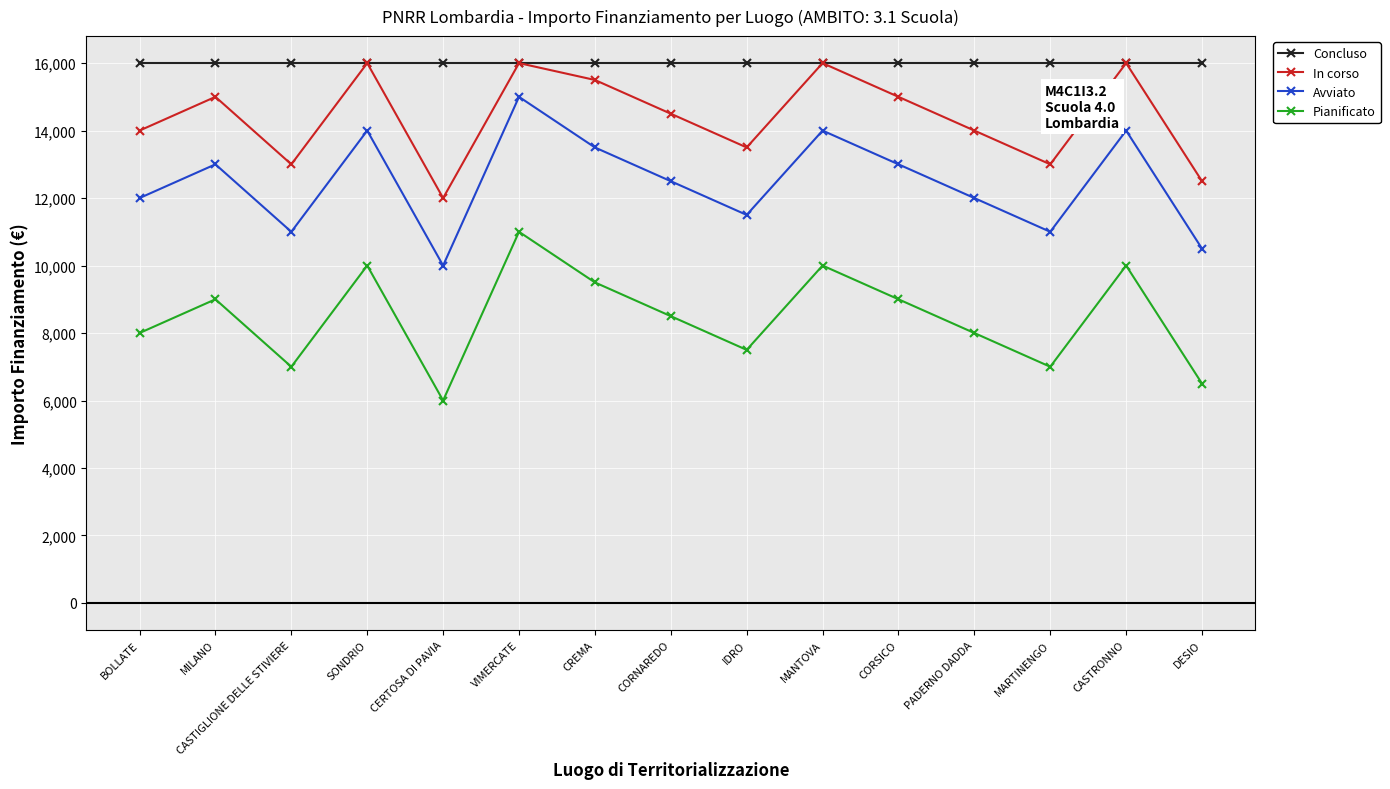

What is the minimum value shown in the chart?

6000